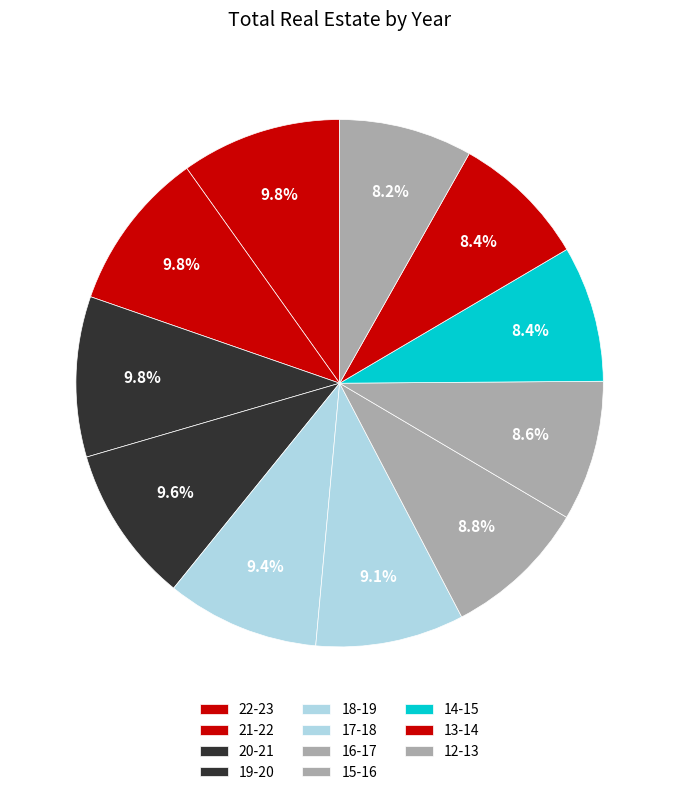

Count the number of slices in the pie.

11